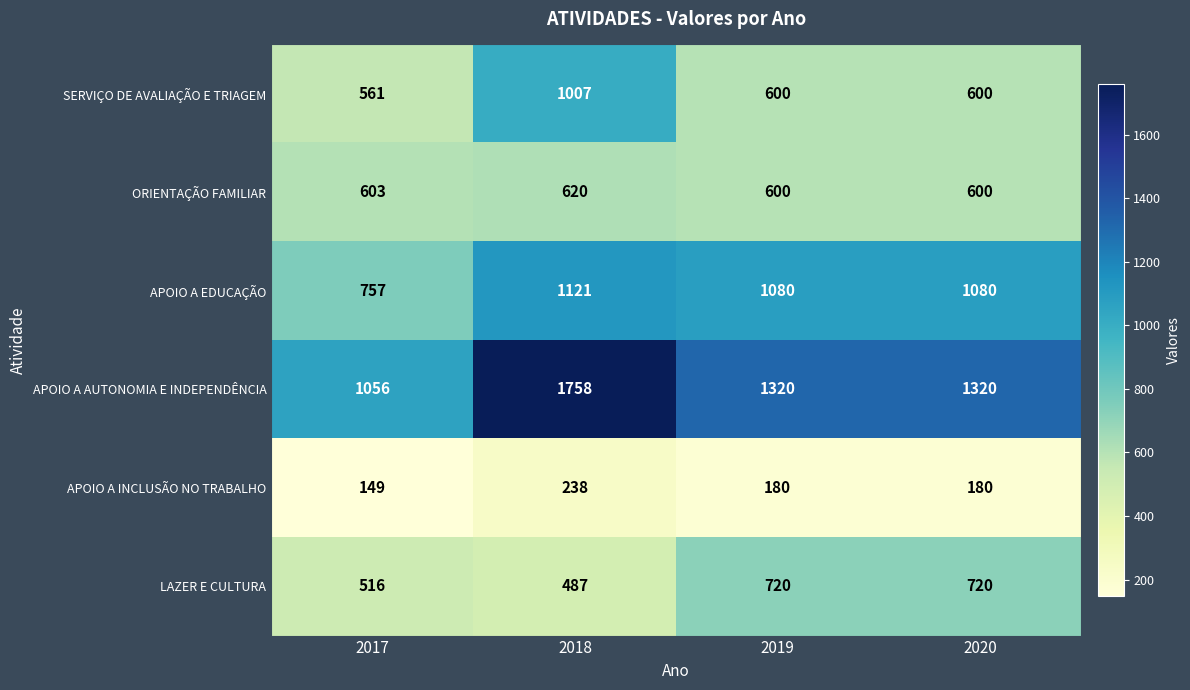

Is it true that ORIENTAÇÃO FAMILIAR equals 884 at 2019?

False